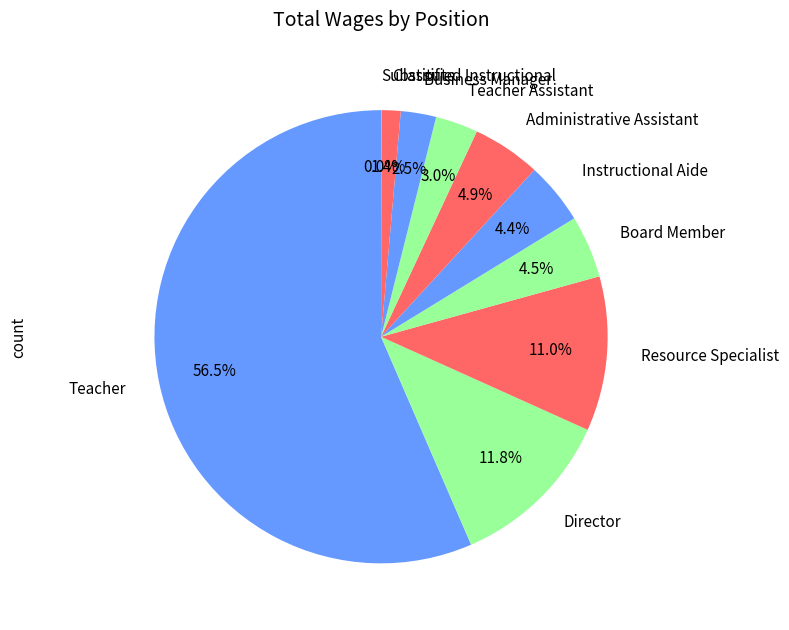

Which slice is the largest?

Teacher